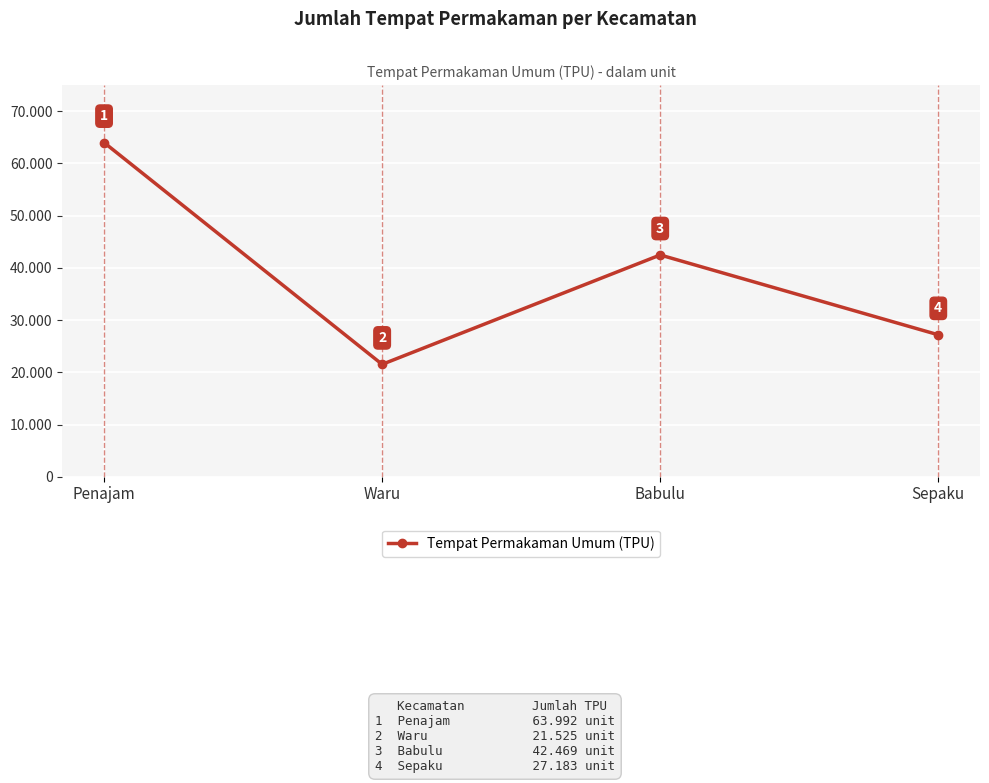

How many lines are shown in the chart?

1